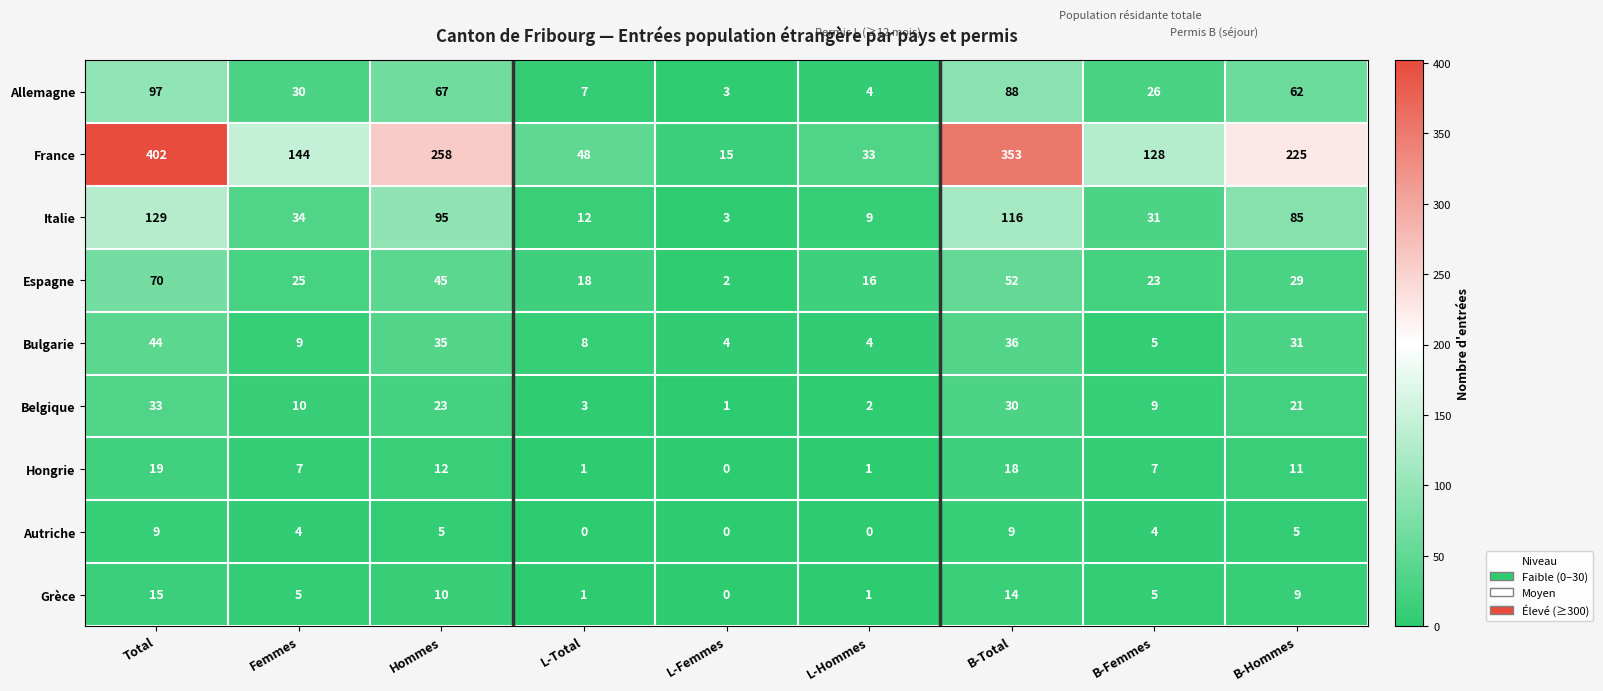

What is the highest value of the Italie series?

129